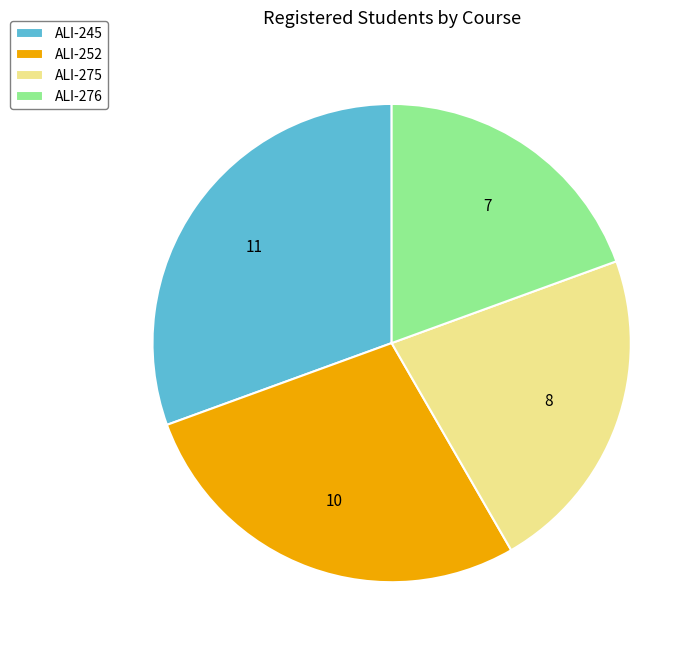

How many segments does this pie chart have?

4